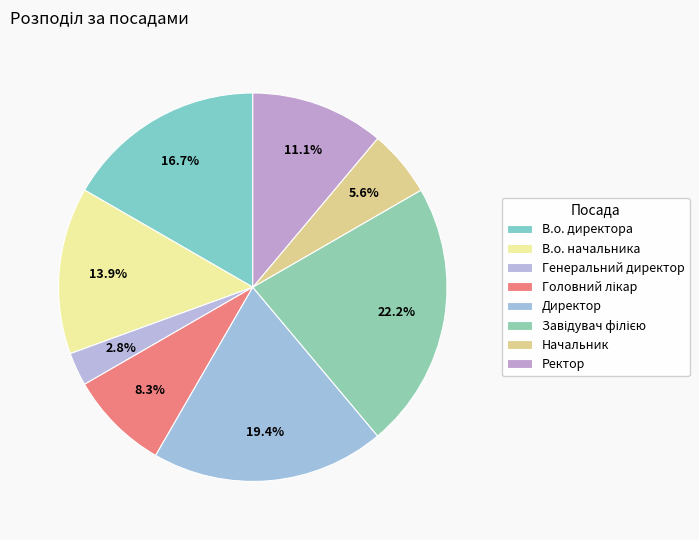

How many segments does this pie chart have?

8